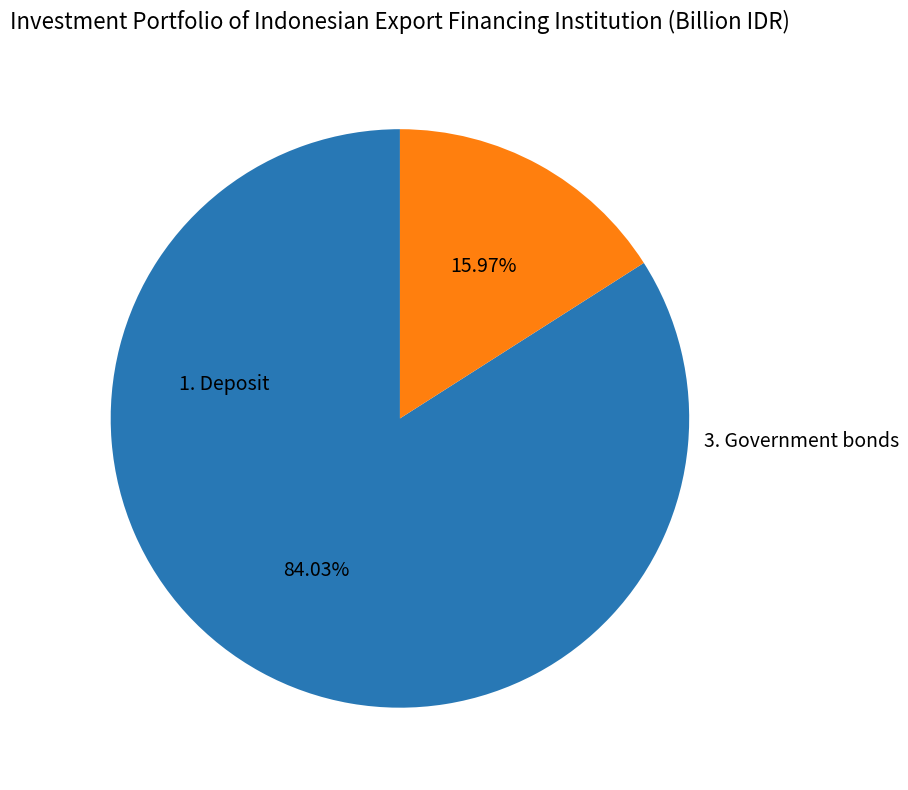

Between 3. Government bonds and 1. Deposit, which is larger?

1. Deposit